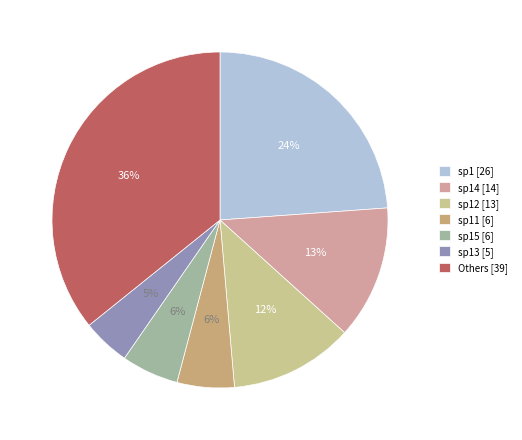

To the nearest percent, what percentage of the pie is sp11 [6]?

6%